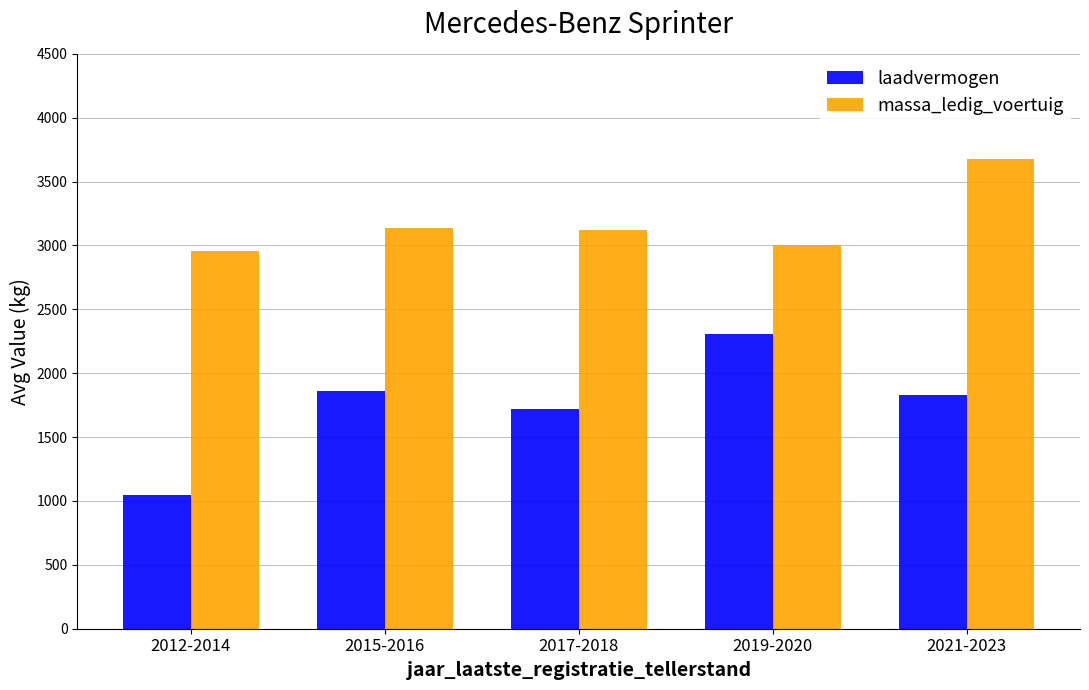

Where does the massa_ledig_voertuig series first go above 3124?

2015-2016